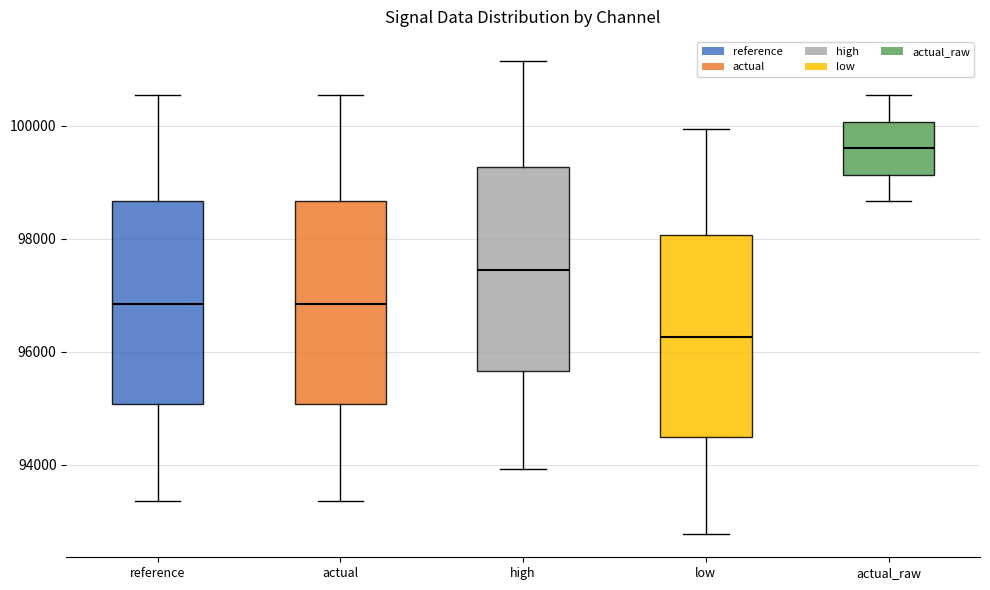

Which box has the lowest median line?

low